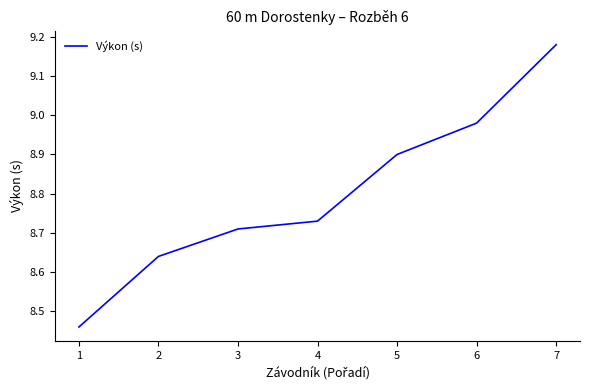

Which category has the highest value across all series?

7